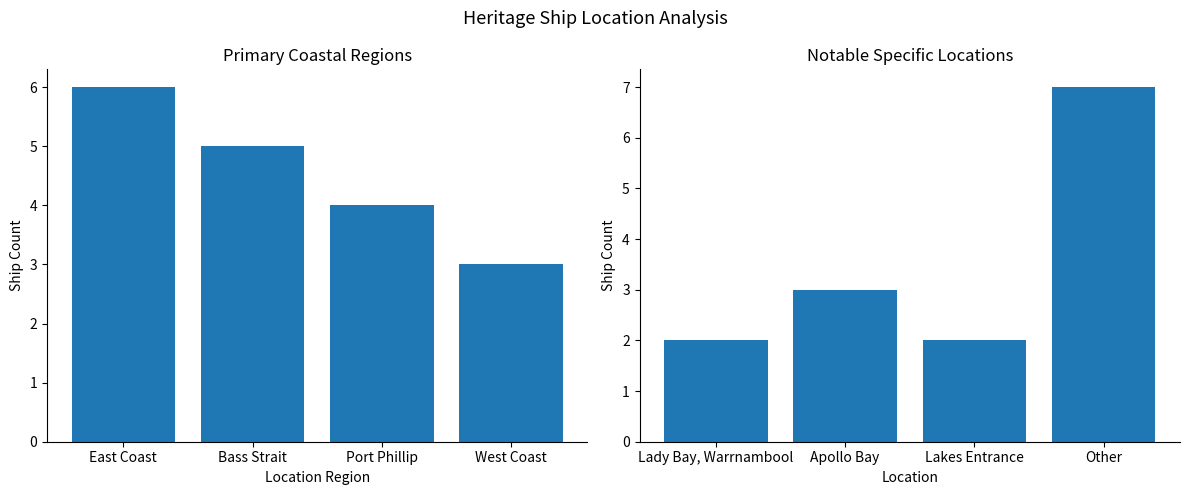

What is the minimum value shown in the chart?

2